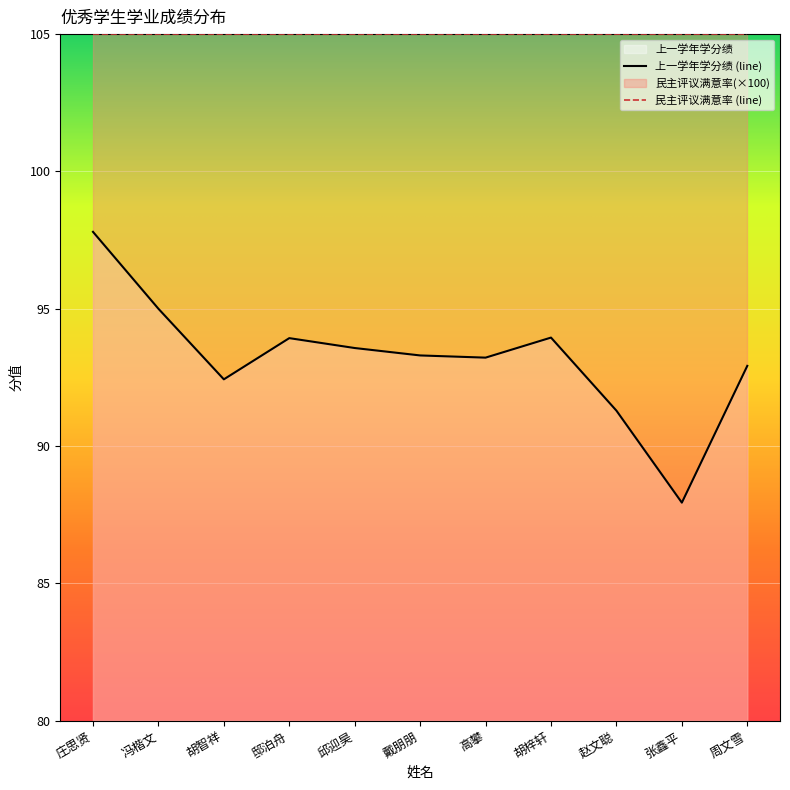

What position from the left is 胡智祥?

3